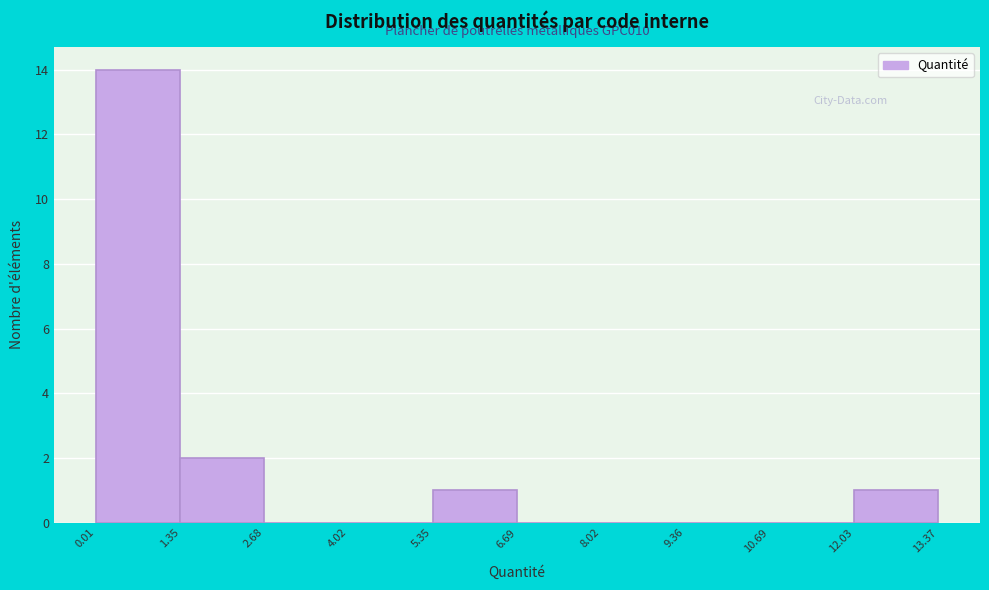

Which range on the x-axis has the tallest bar?

0.01 to 1.35